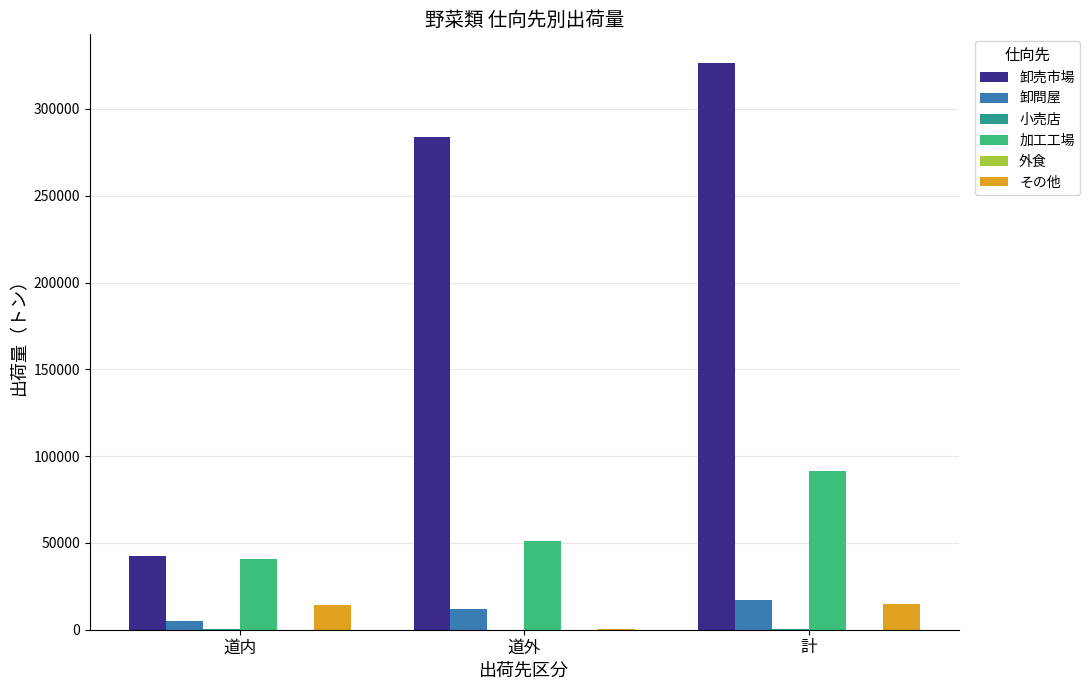

The 加工工場 series shows 40500.2 at 道内. True or false?

True